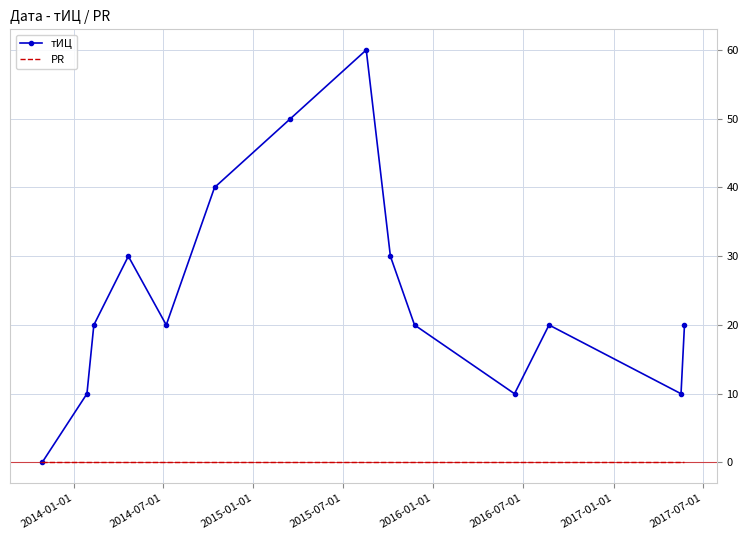

Reading right to left, list all the values displayed in this chart.

тИЦ: 20	10	20	10	20	30	60	50	40	20	30	20	10	0
PR: 0	0	0	0	0	0	0	0	0	0	0	0	0	0